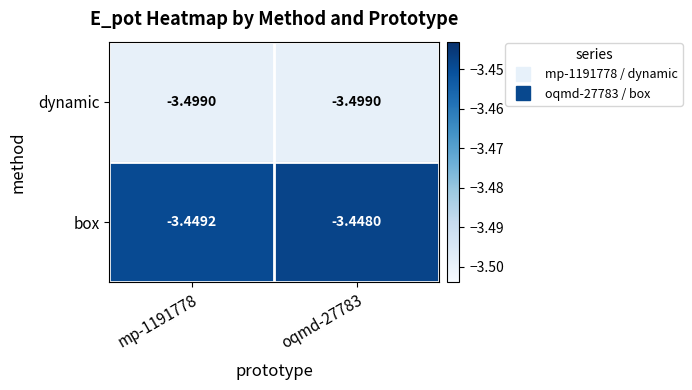

Which series changed the most between mp-1191778 and oqmd-27783?

box